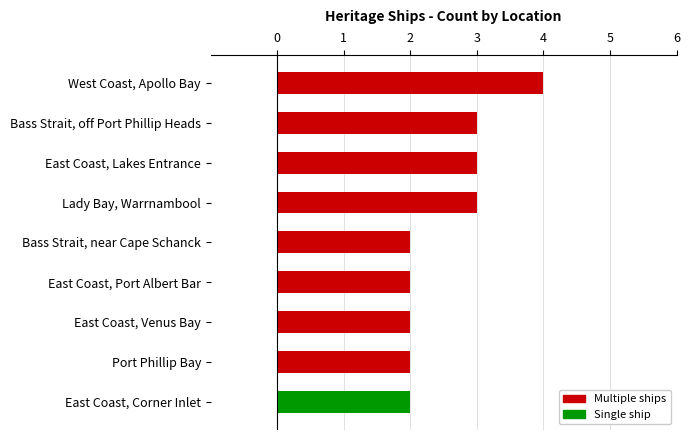

At which category does the chart reach its peak across all series?

West Coast, Apollo Bay